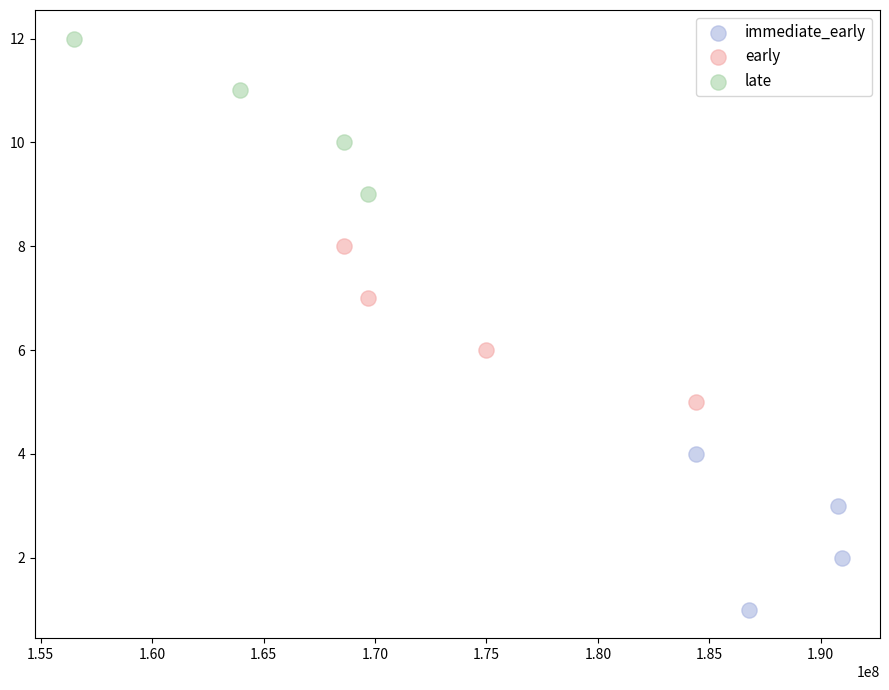

Which series contains the highest Y value?

late